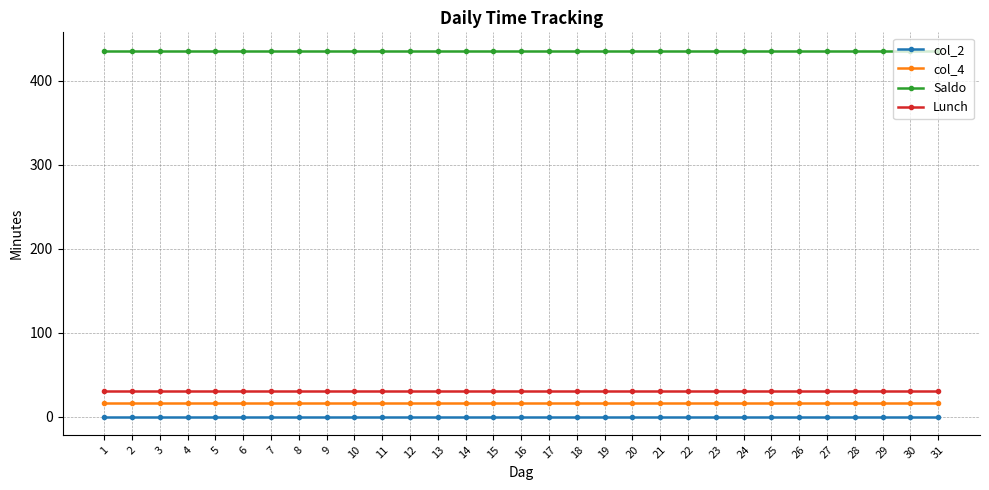

How many categories are shown in the chart?

31